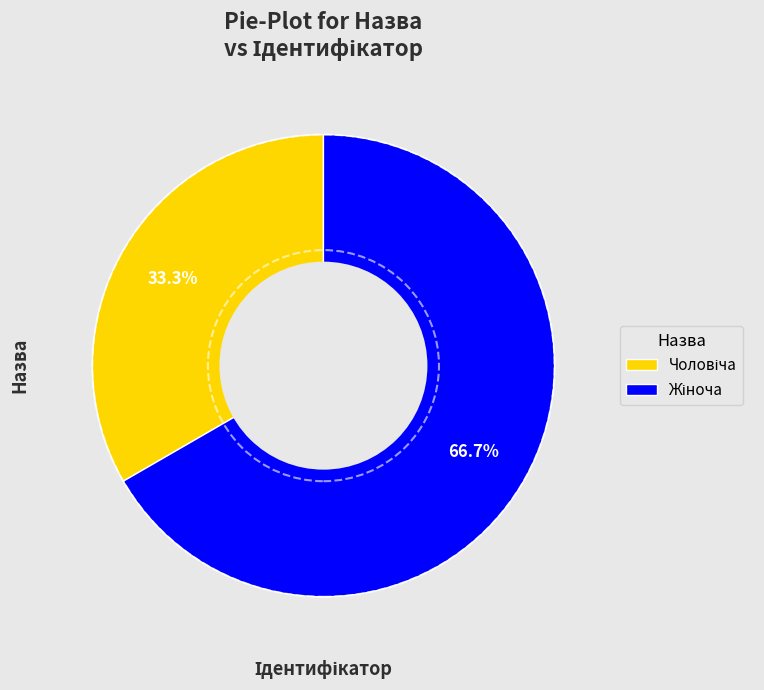

Is there a majority slice in this chart?

Yes